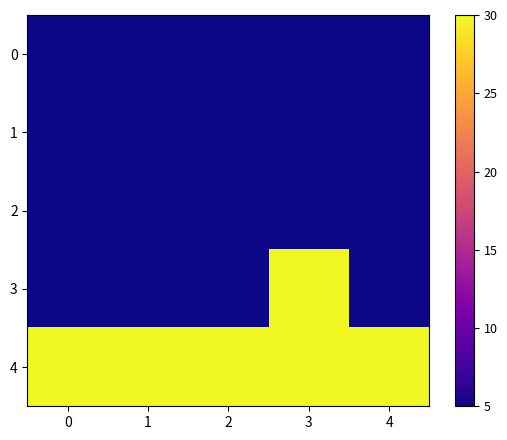

Between 2 and 3, which series saw the biggest shift?

3